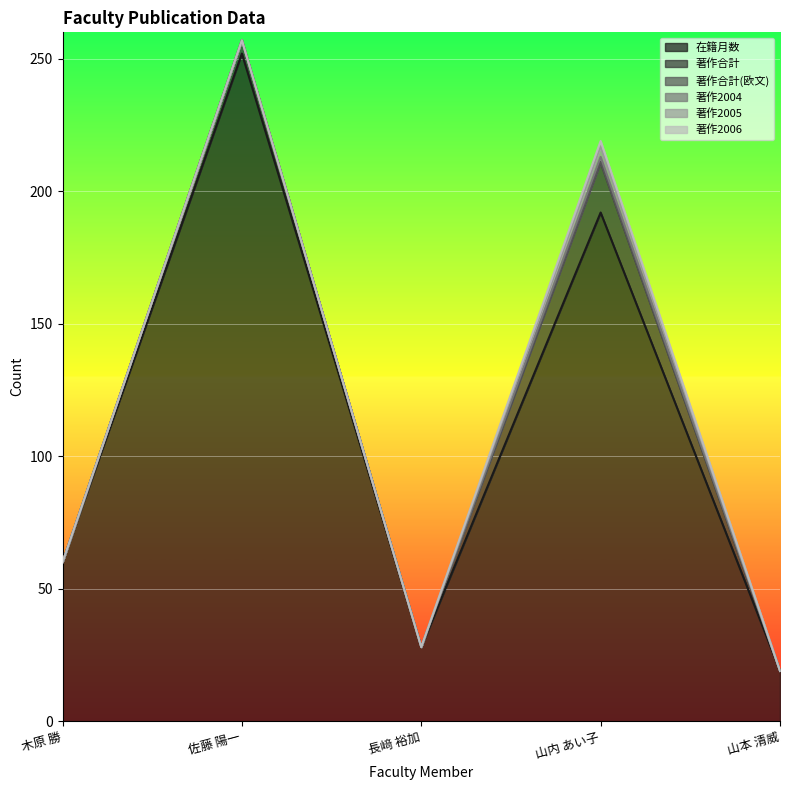

At which category does 著作2004 reach its first local peak?

山内 あい子